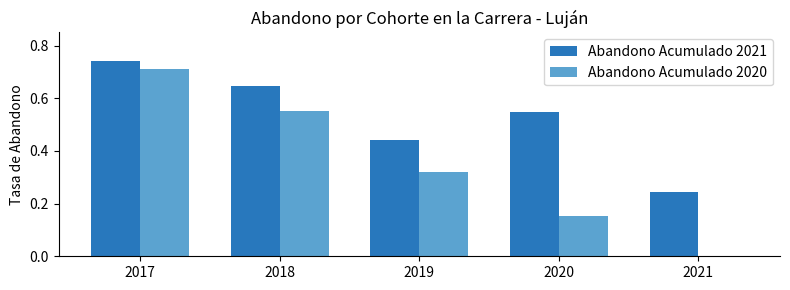

Is it true that Abandono Acumulado 2020 equals 0.3 at 2021?

False